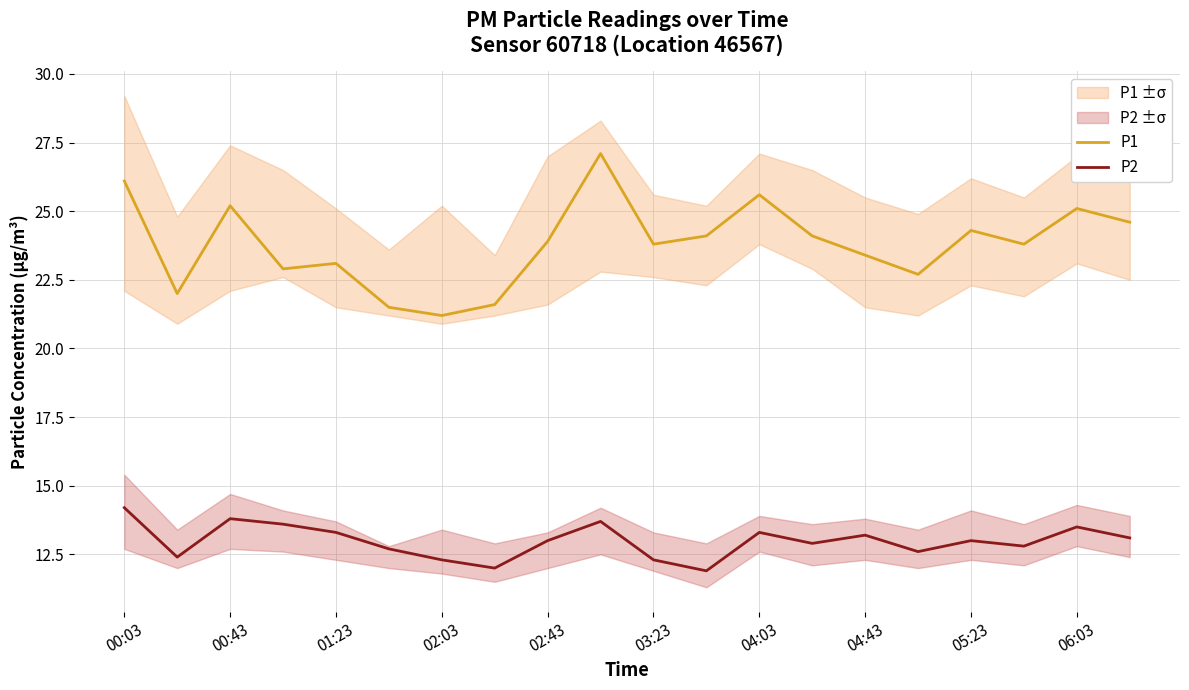

What is the difference between the maximum and second lowest values in the P1 series?

5.6